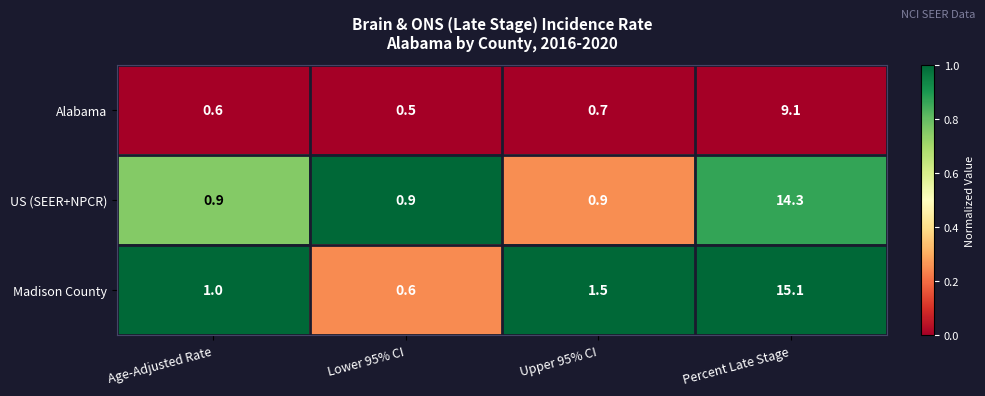

True or false: Alabama has a value of 0.5 at Lower 95% CI.

True